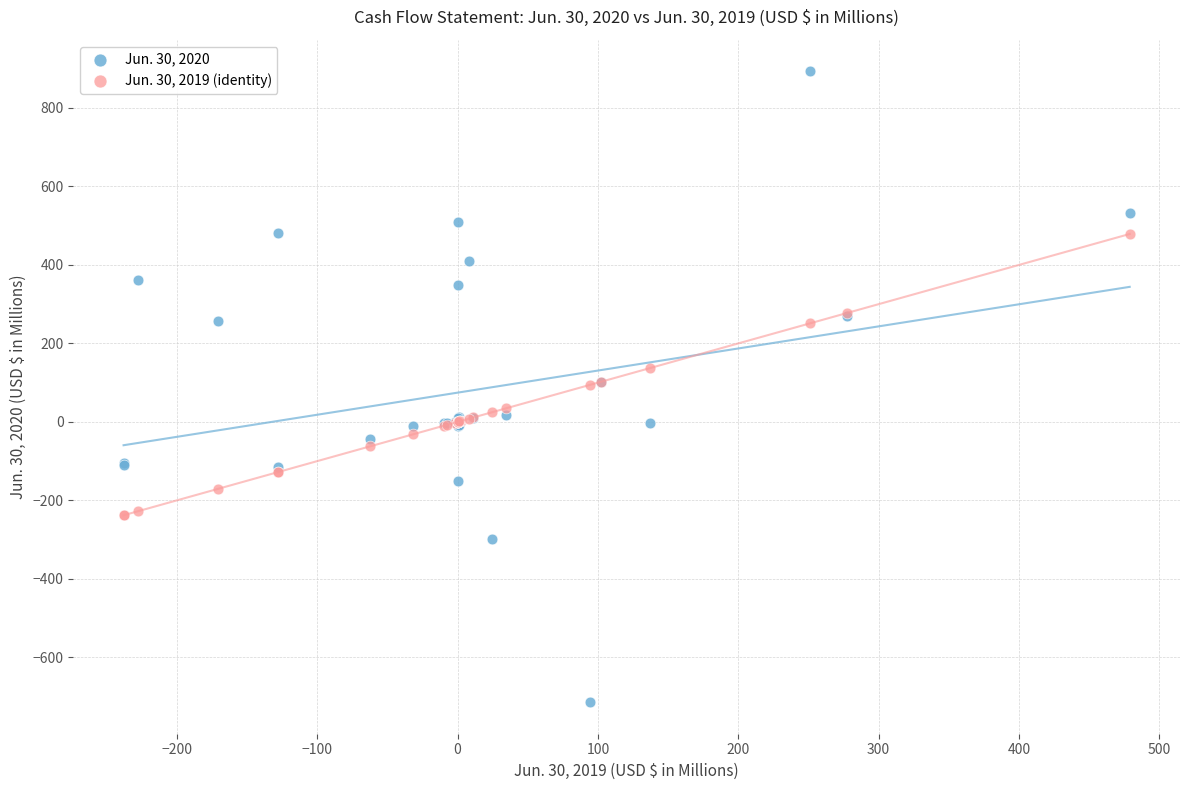

What are all the series names shown in the legend?

Jun. 30, 2020, Jun. 30, 2019 (identity)